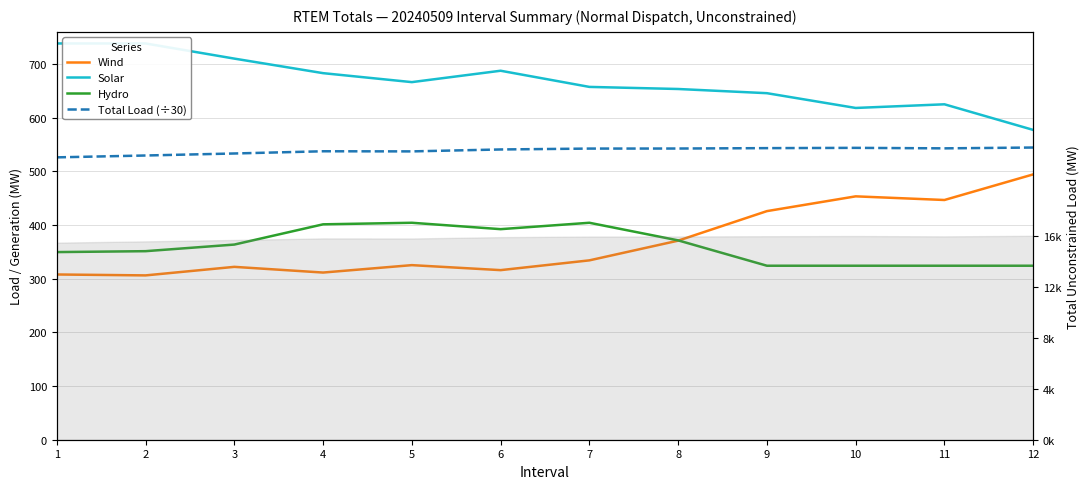

What is the value of the Wind point at the 4th from the left?

311.3